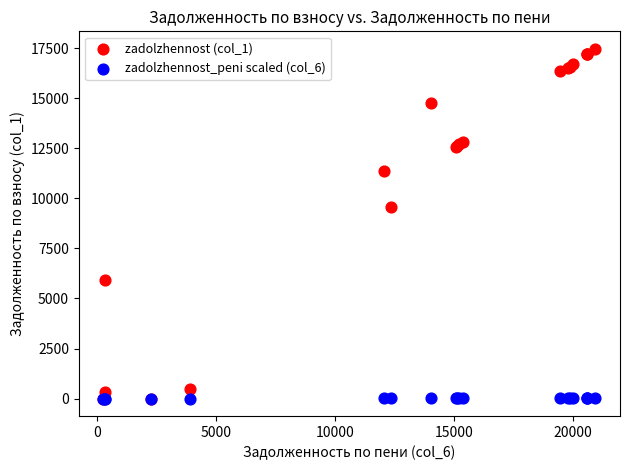

Which series reaches the maximum Y coordinate?

zadolzhennost (col_1)